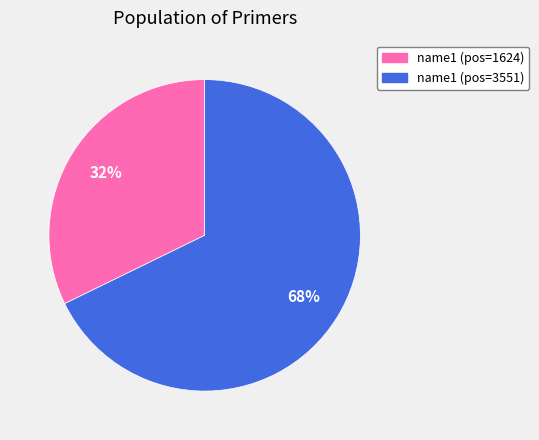

How many segments does this pie chart have?

2